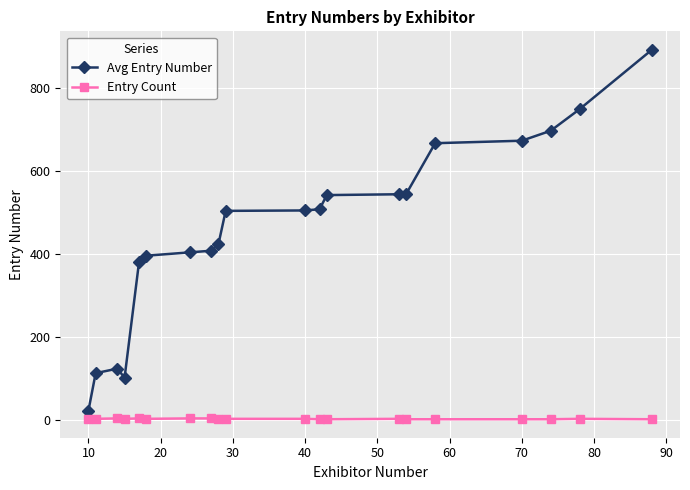

Which series has the largest range (max minus min)?

Avg Entry Number